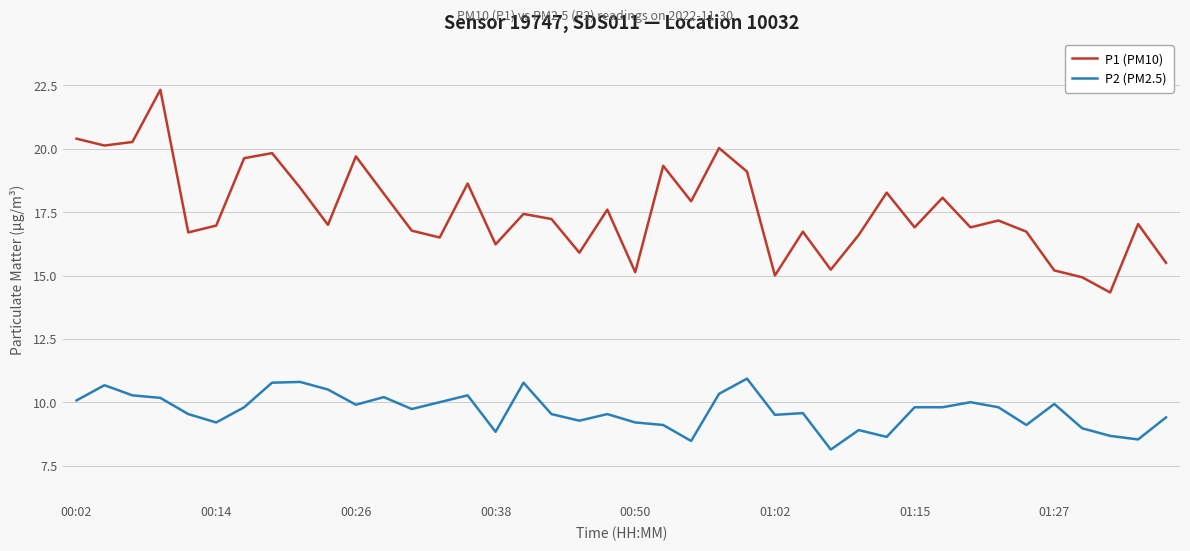

Which series has the largest total across all categories?

P1 (PM10)